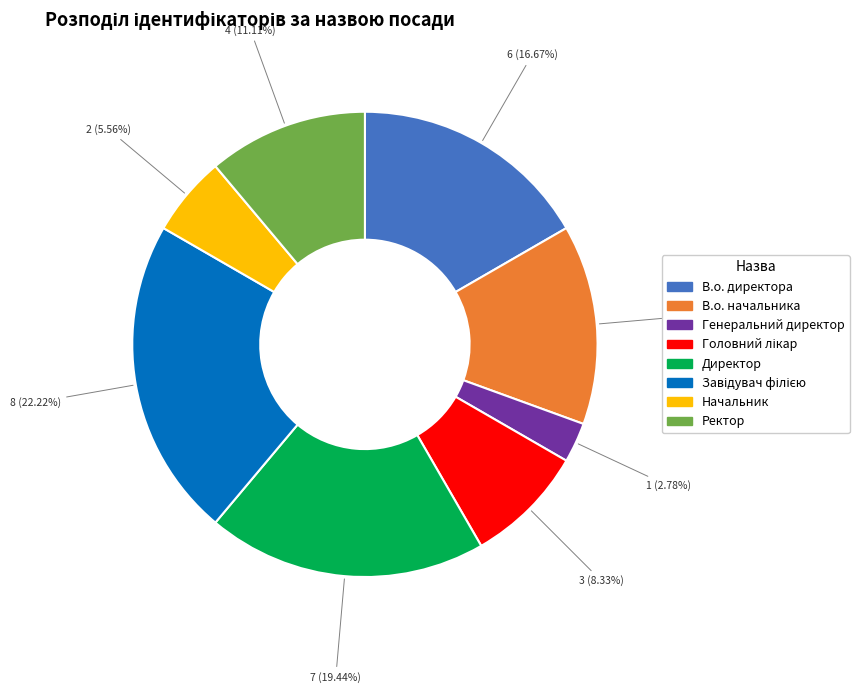

What is the smallest slice in the pie chart?

Генеральний директор